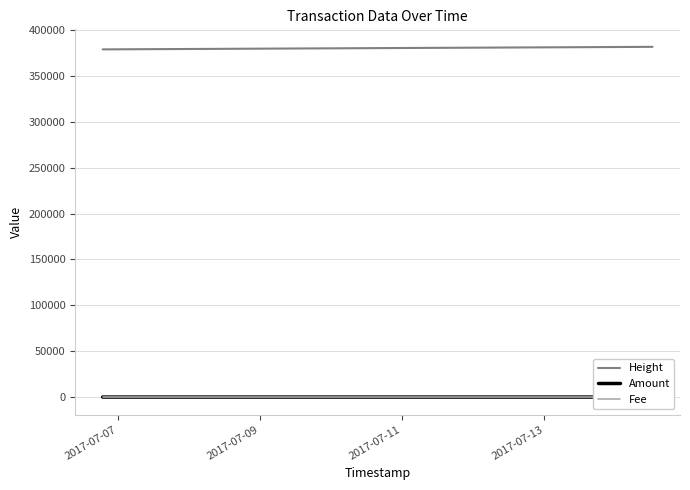

Reading left to right, transcribe all the data shown in this chart.

Height: 378929	381433	381457	381699
Amount: 4	0	0	0
Fee: 1	1	1	1